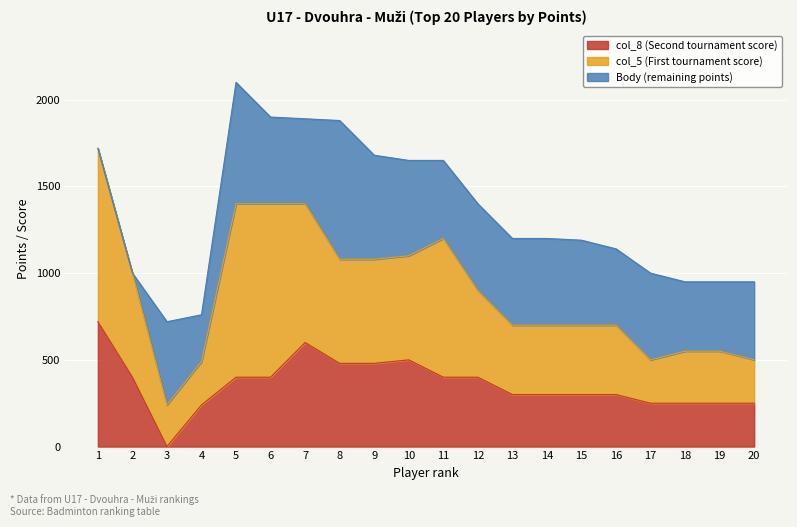

True or false: col_5 (First score) and Rank cross at least once.

False